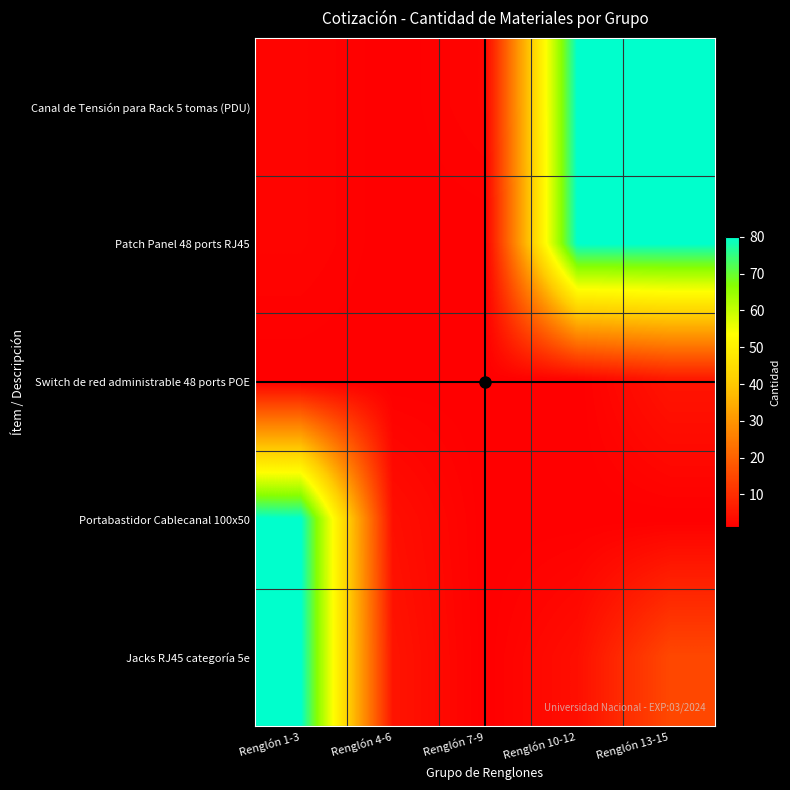

Which series has the largest total across all categories?

Canal de Tensión para Rack 5 tomas (PDU)